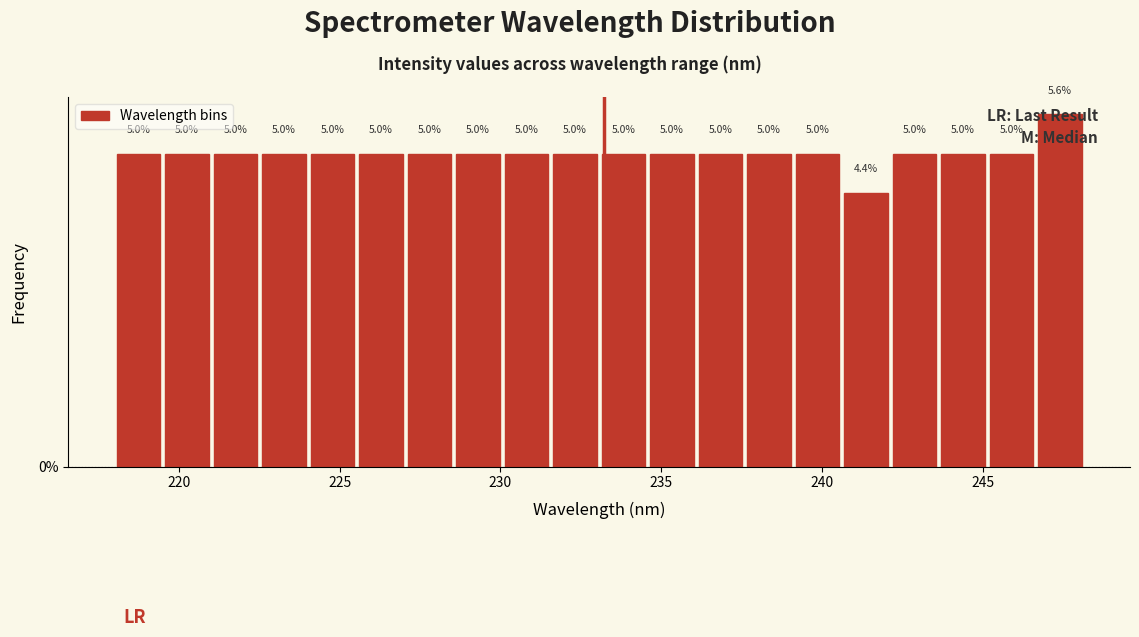

Read against the x-axis, roughly where is the centre of the tallest bar?

247.5